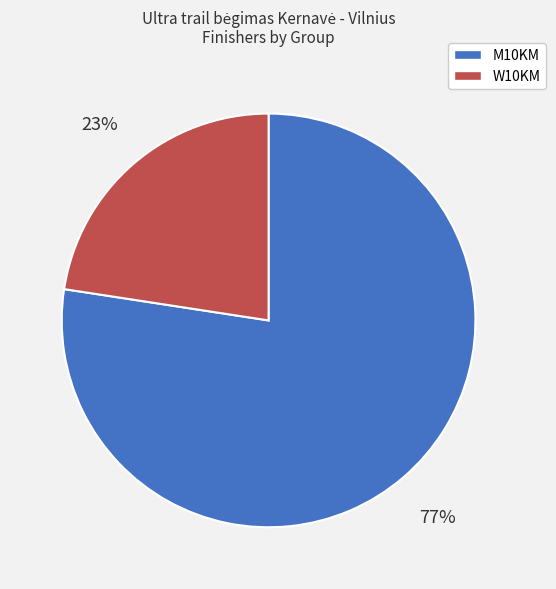

Is there any slice that represents more than half of the pie?

Yes